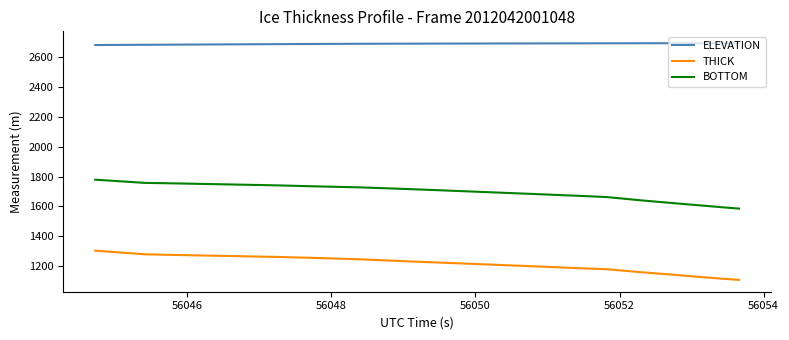

True or false: ELEVATION and THICK cross at least once.

False